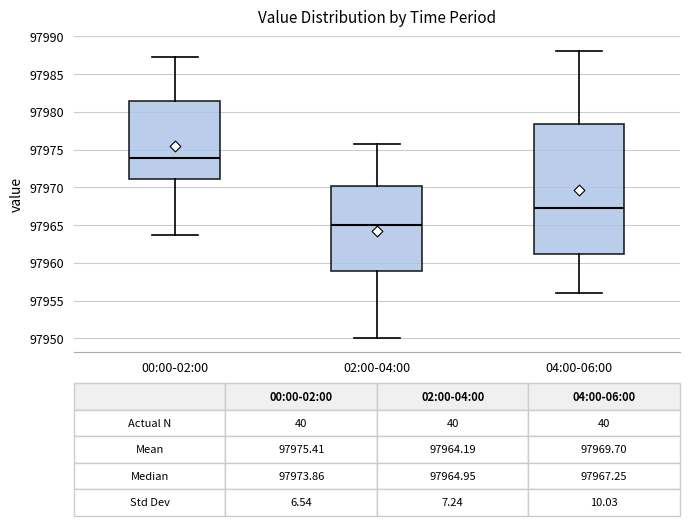

Which box's median line is the highest?

00:00-02:00